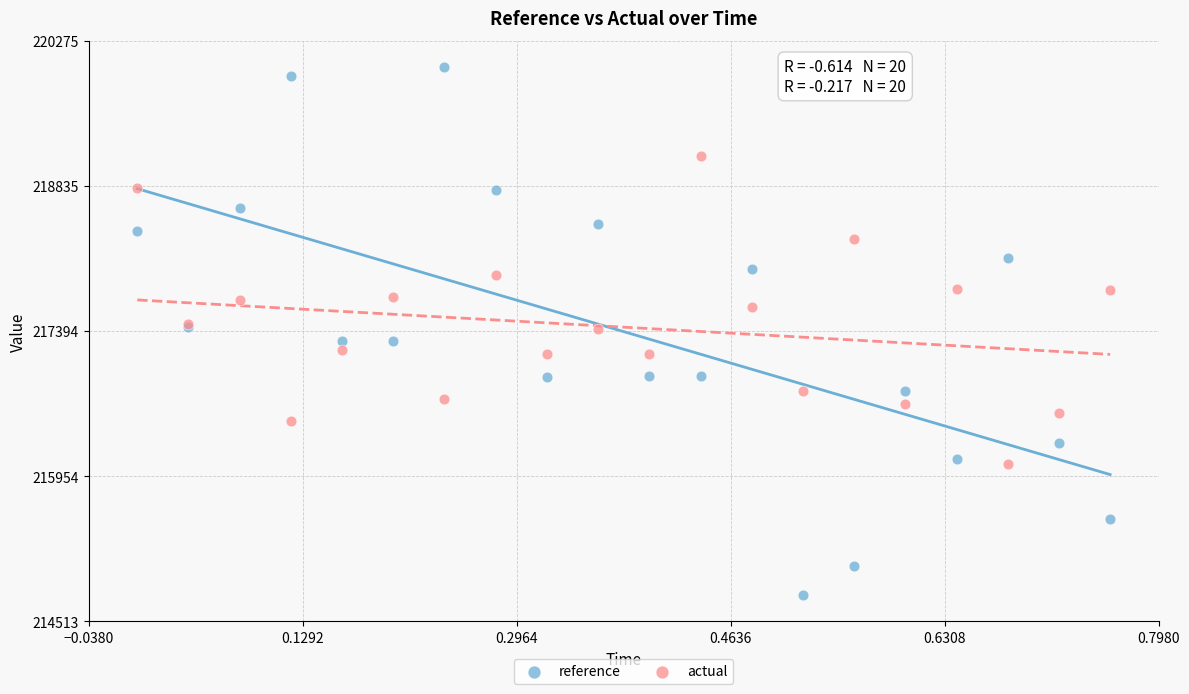

Which series has the widest spread of Y values?

reference